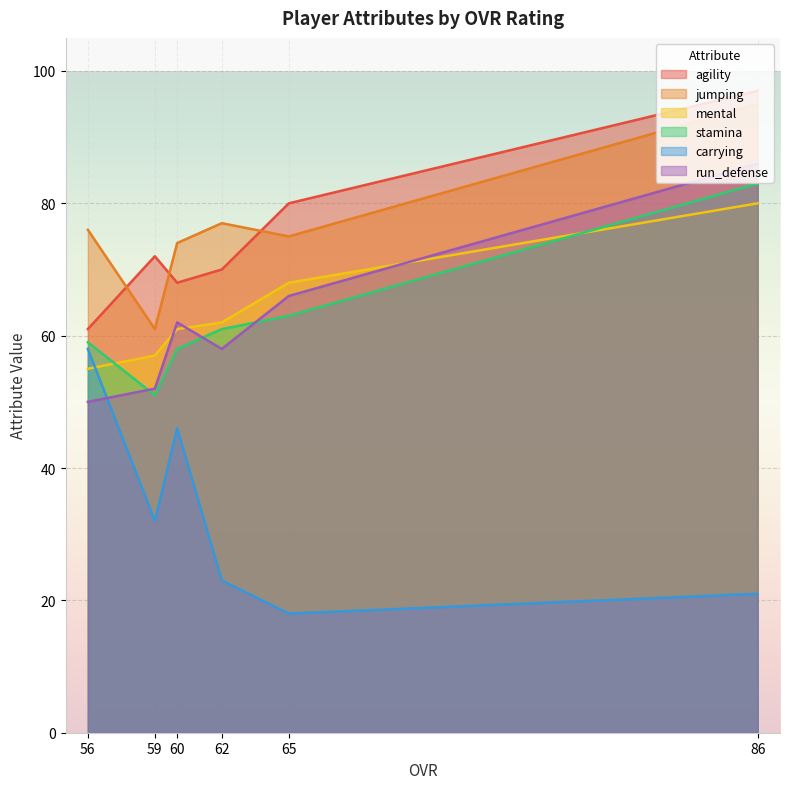

Which series has the largest range (max minus min)?

carrying